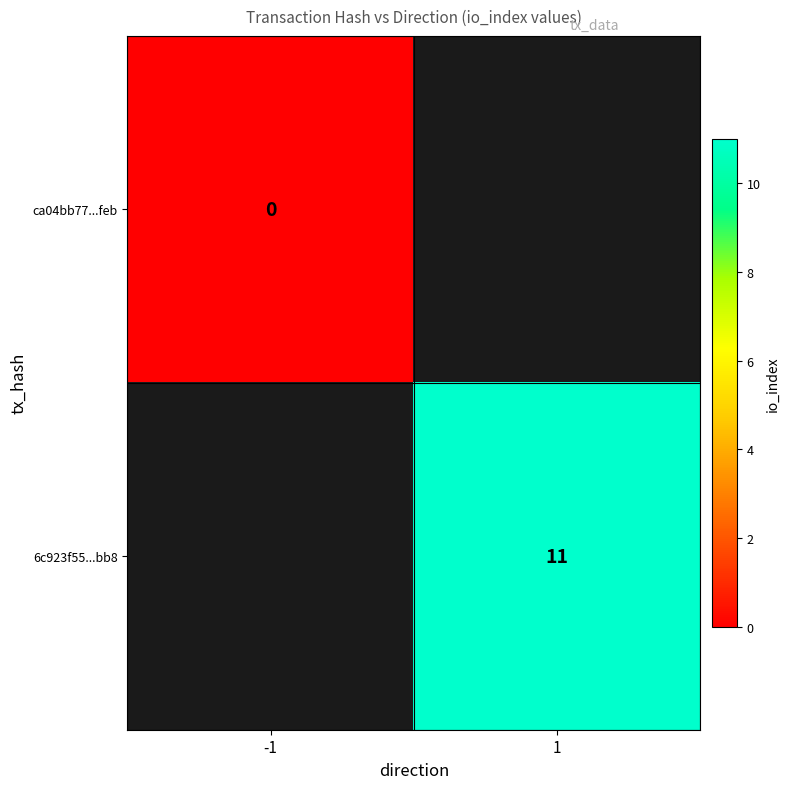

Is the value of 6c923f55...bb8 at 1 greater than the value of ca04bb77...feb at -1?

Yes